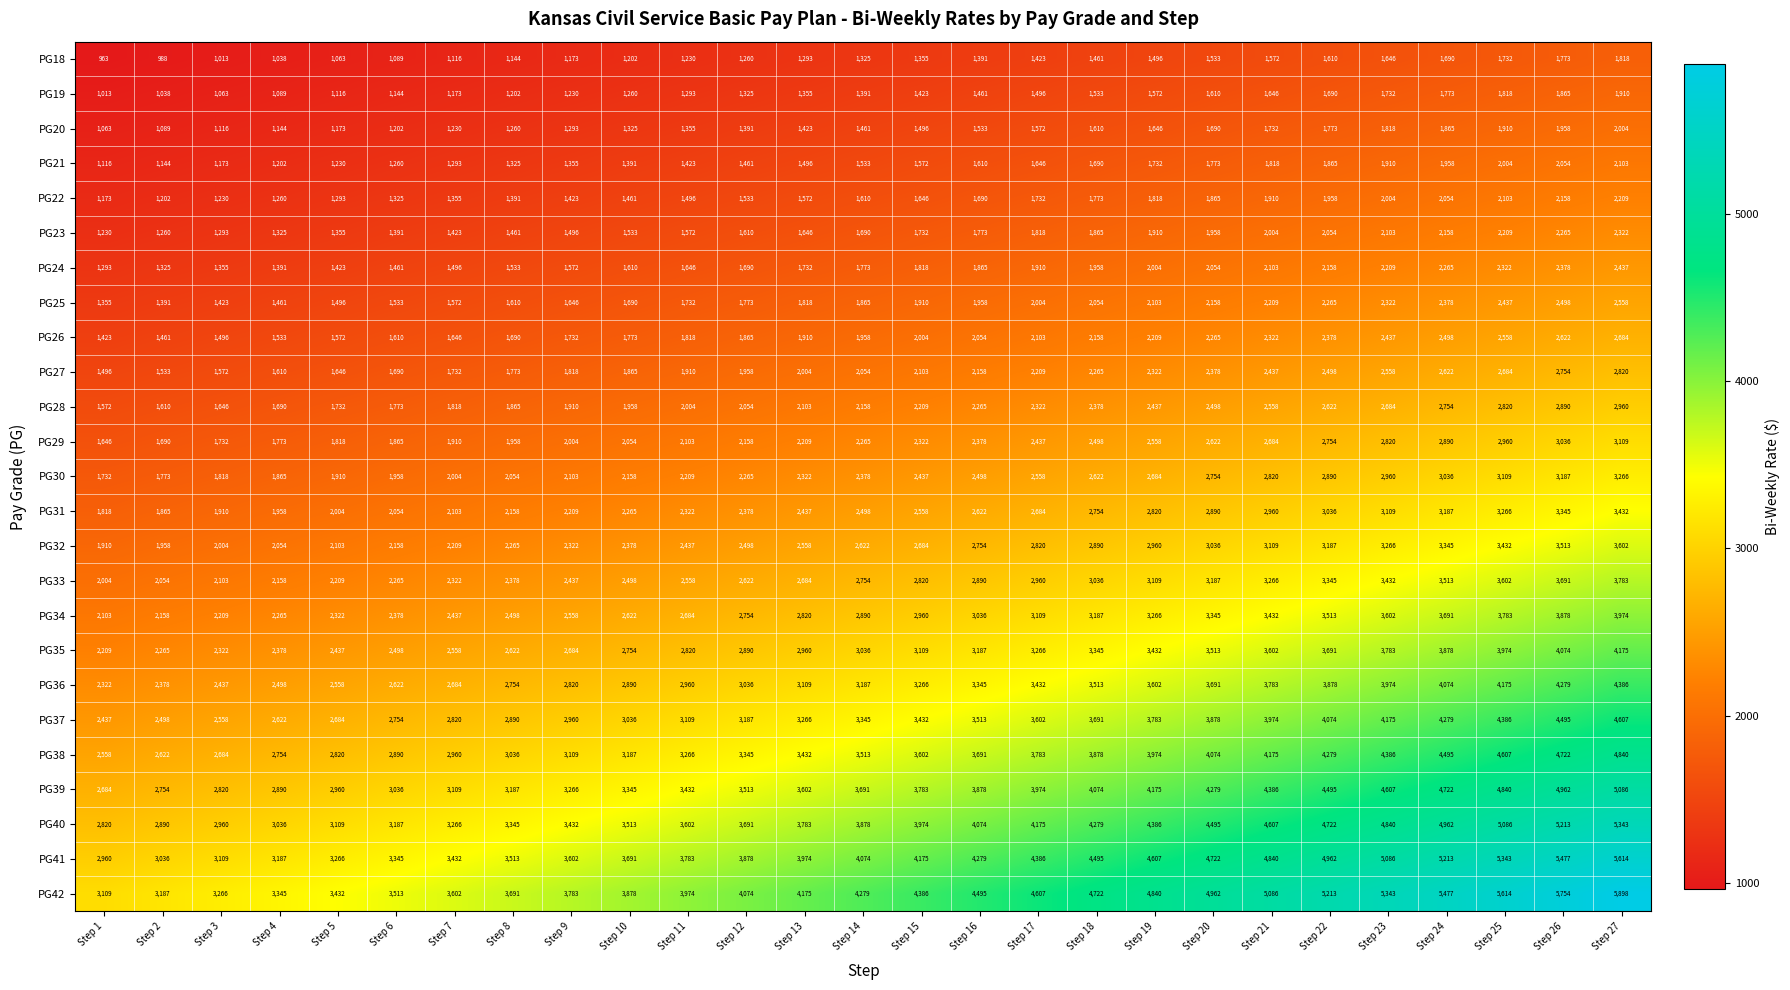

What is the sum of the PG38 values at Step 3 and Step 19?

6658